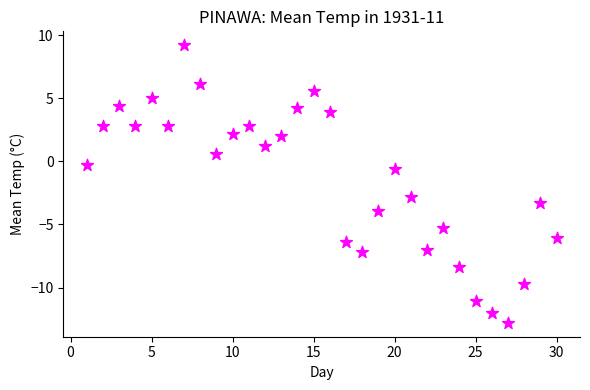

What is the range of Y values (max minus min)?

22.0